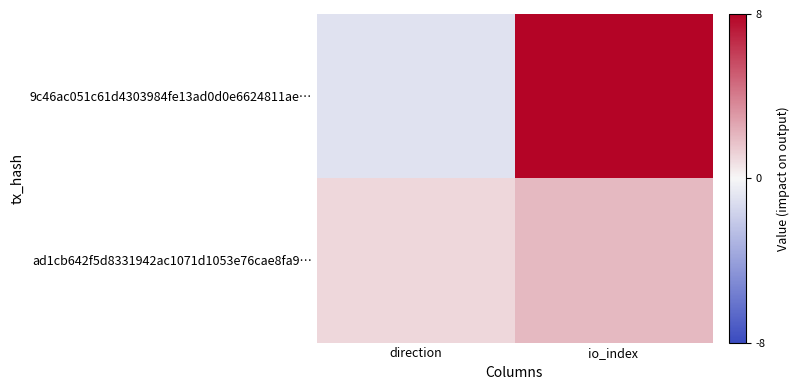

Which has a higher value, io_index or direction?

io_index